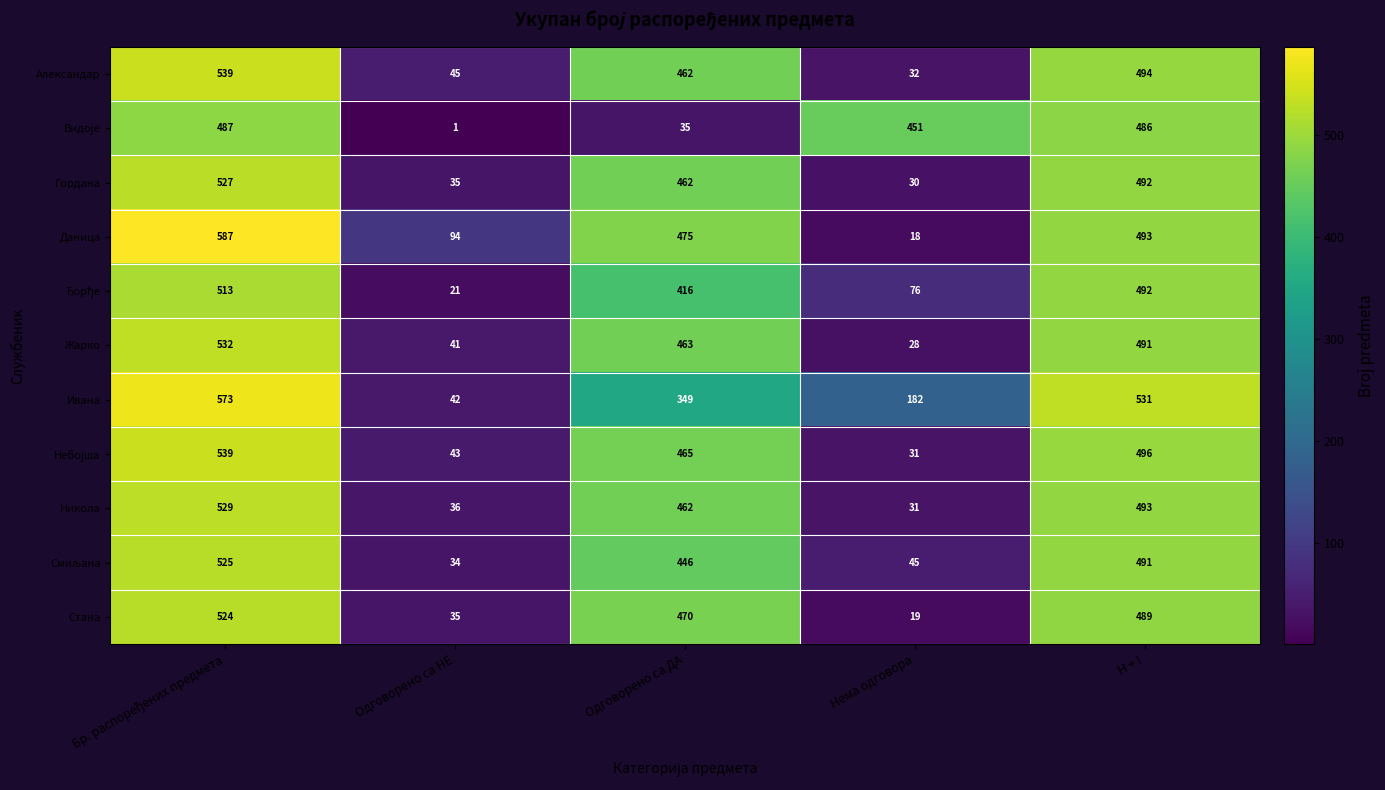

Which series has the widest spread of values?

Даница